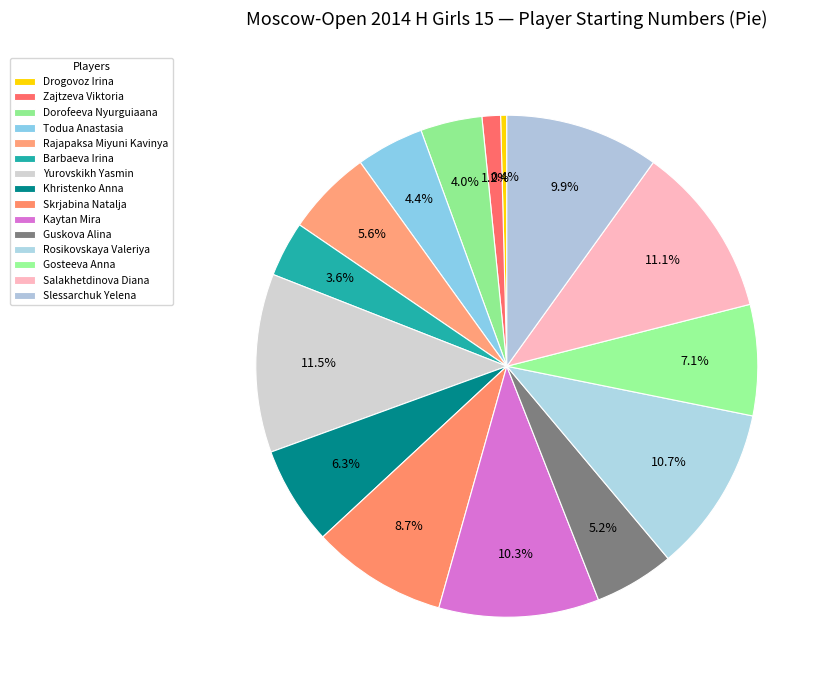

Which slice is the smallest?

Drogovoz Irina